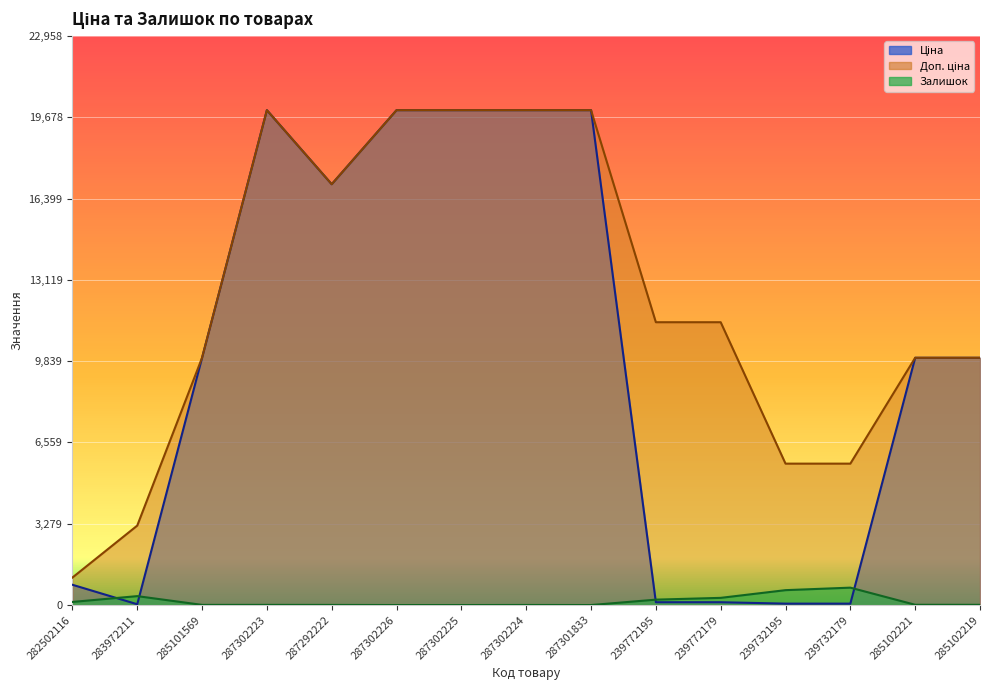

Is the value of Доп. ціна at 239732179 greater than the value of Ціна at 287301833?

No